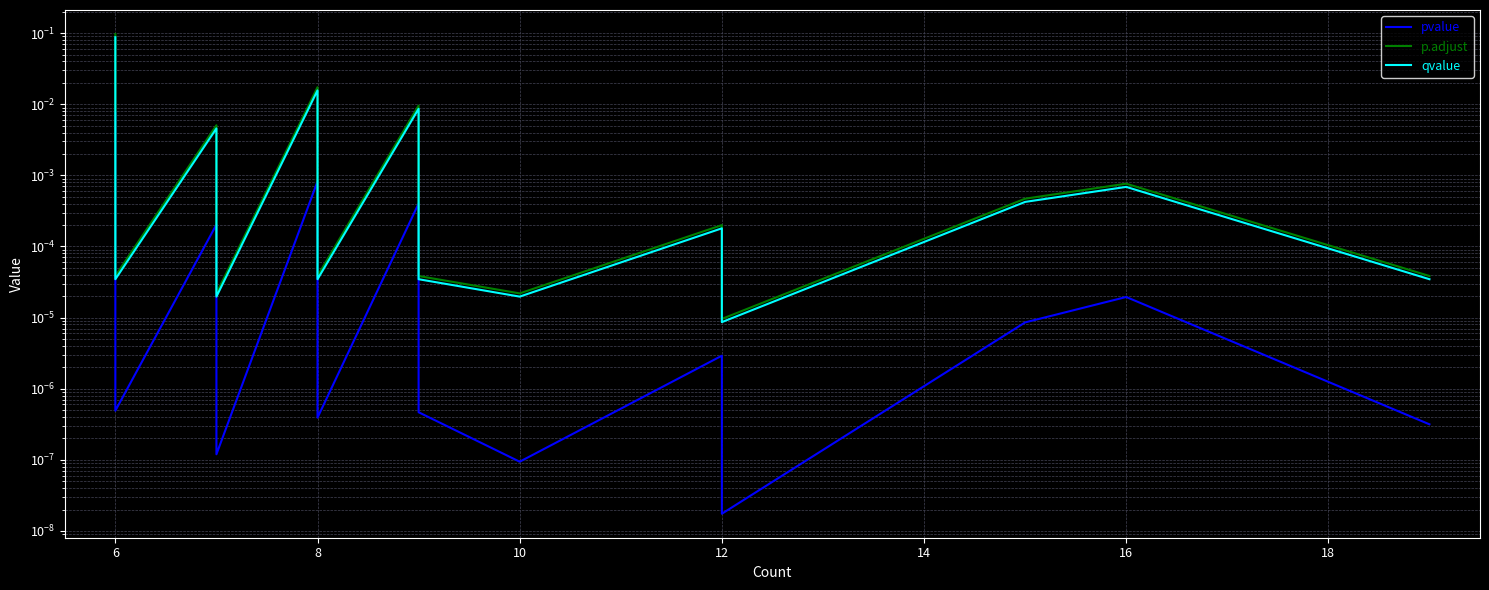

How many categories are shown in the chart?

20